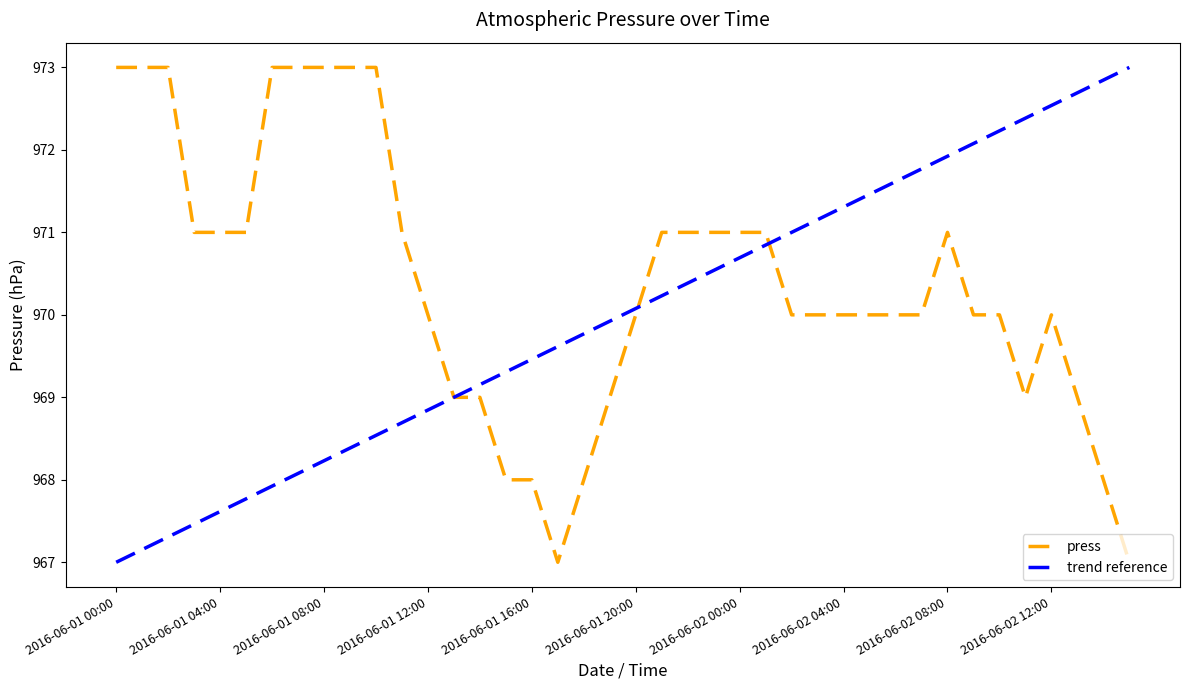

Count the number of values greater than 970.

18